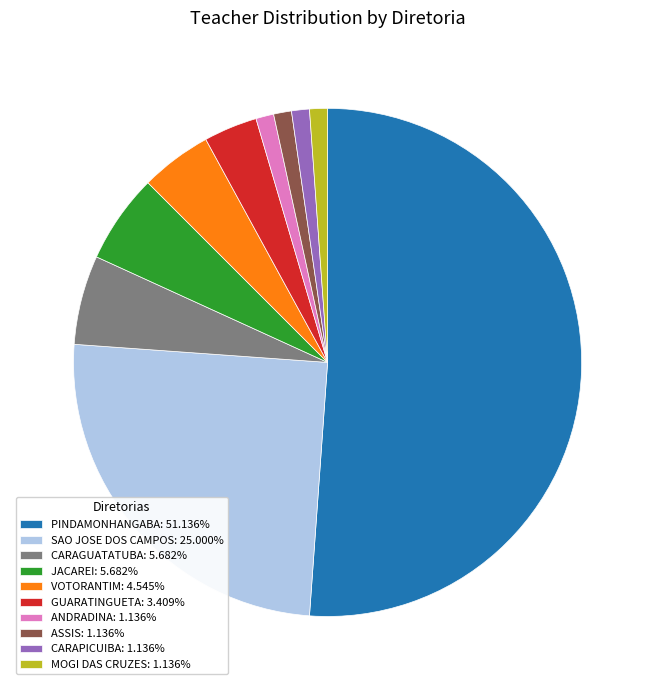

True or false: SAO JOSE DOS CAMPOS accounts for 25% of the total.

True